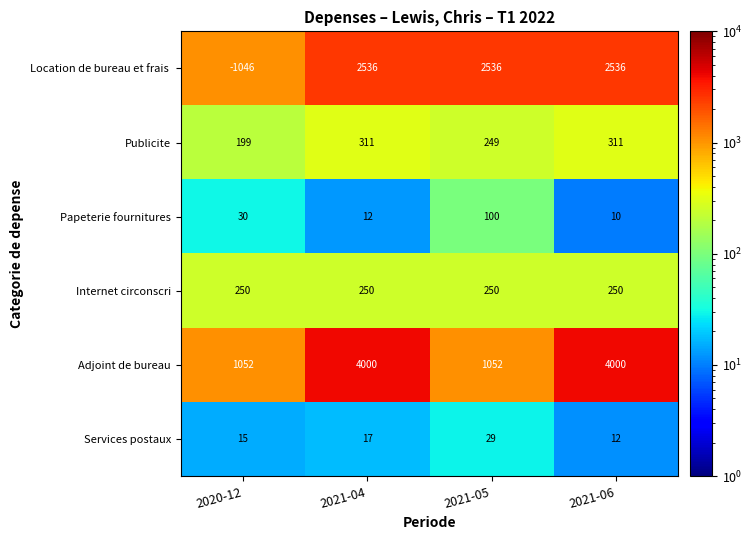

Is it true that Papeterie fournitures equals 10 at 2021-06?

True